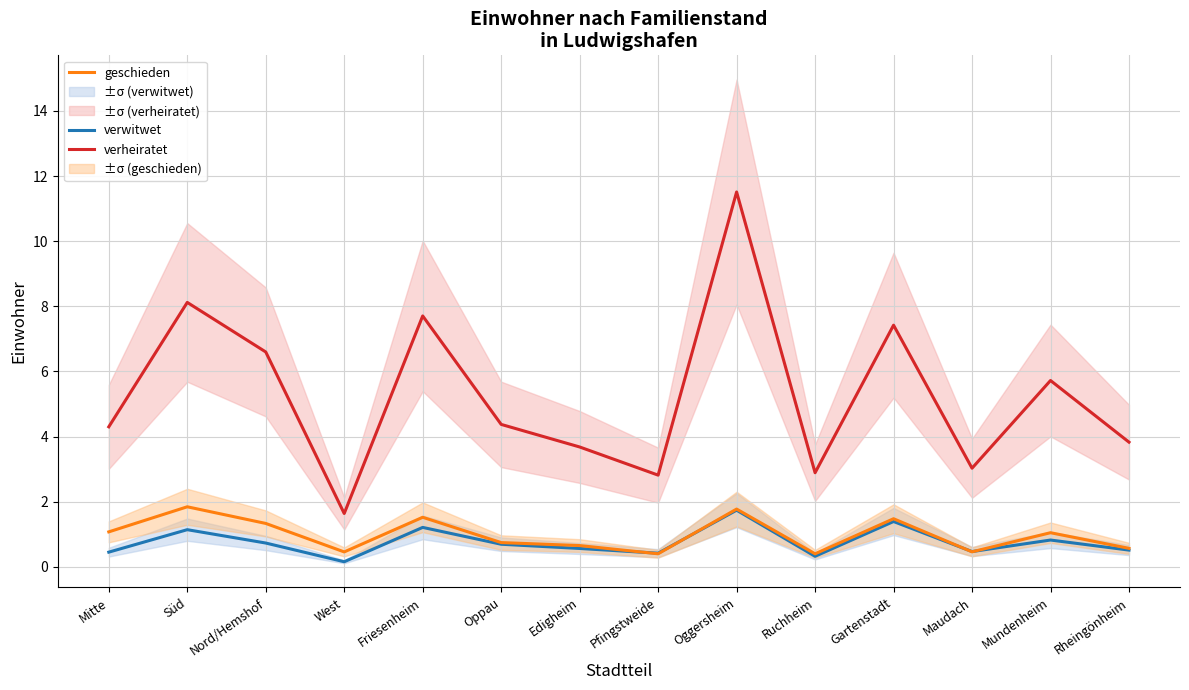

What is the approximate value of geschieden at Mundenheim?

1.0